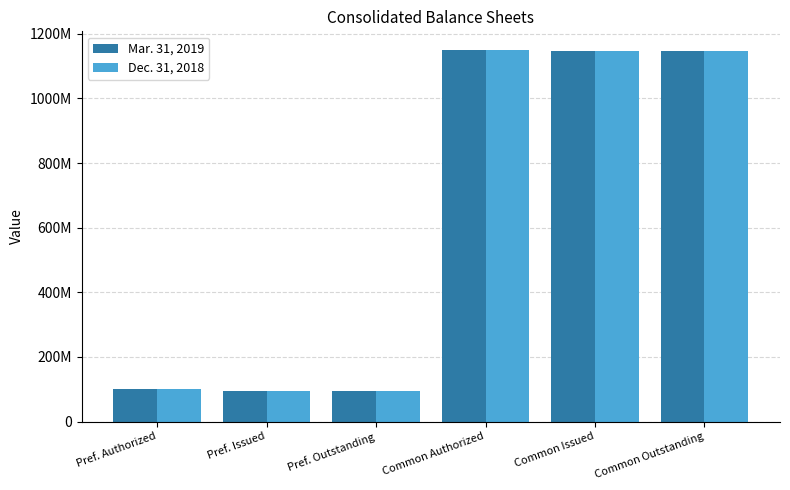

What are all the series names shown in the legend?

Mar. 31, 2019, Dec. 31, 2018